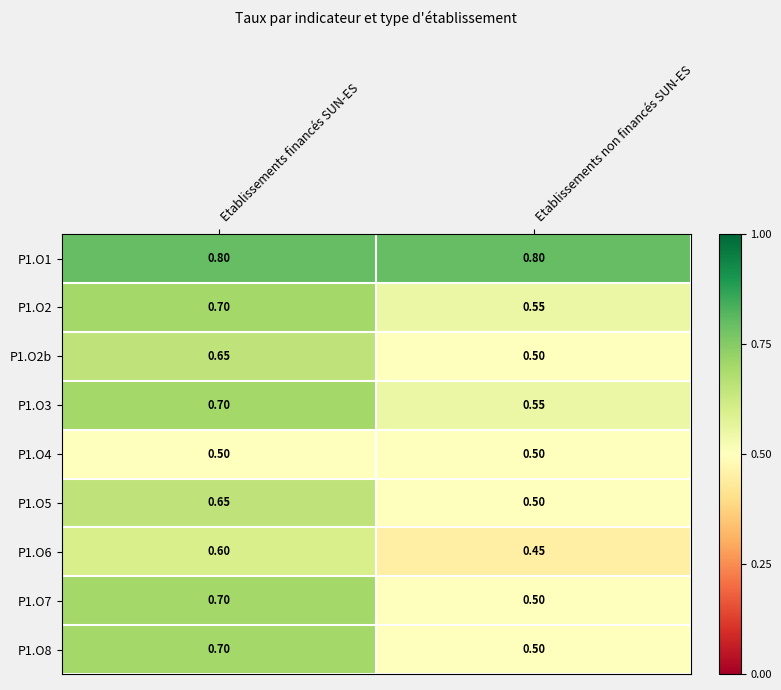

At which category is the sum across all series the highest?

Etablissements financés SUN-ES